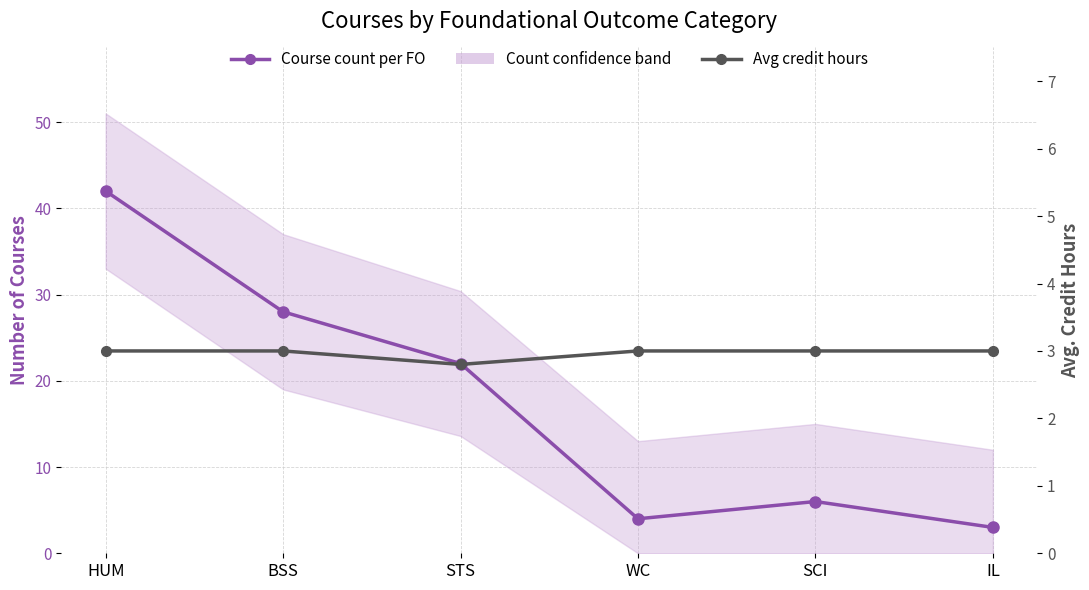

At which category does Course count per FO reach its first local peak?

SCI